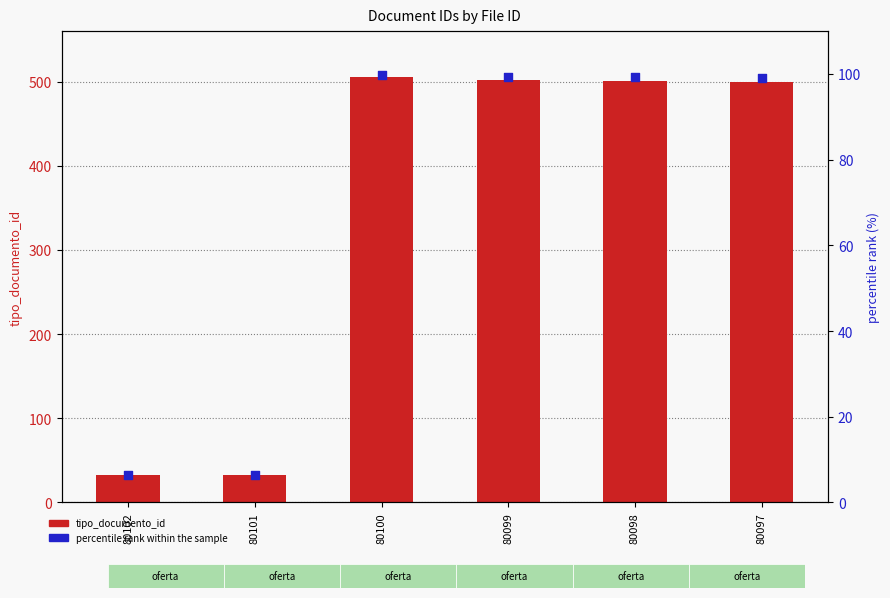

Is the value of percentile rank within the sample at 80101 greater than the value of tipo_documento_id at 80101?

No